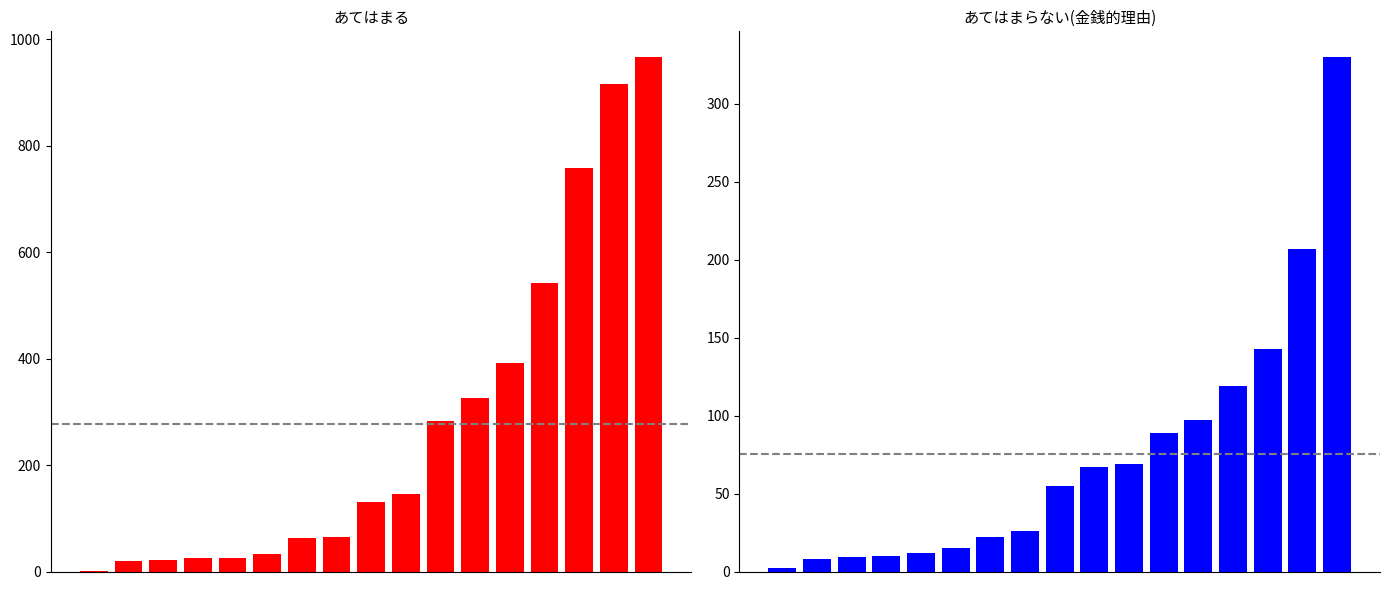

List the series in order of their overall mean, lowest first.

あてはまらない(金銭的理由), あてはまる